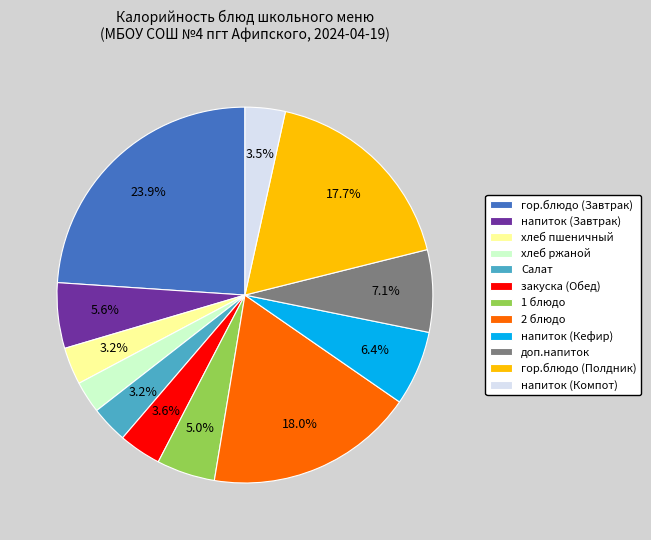

What percentage is NOT represented by гор.блюдо (Завтрак)?

76.1%